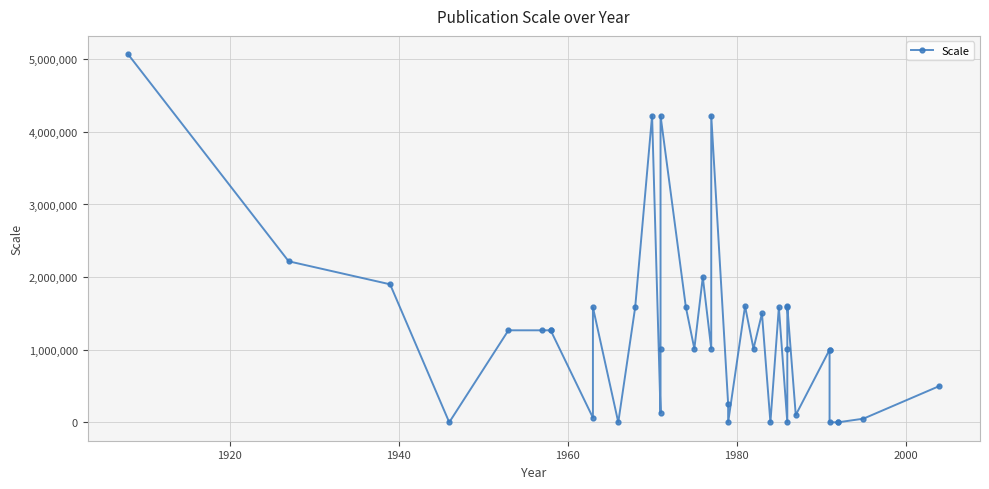

How many values are above zero?

32